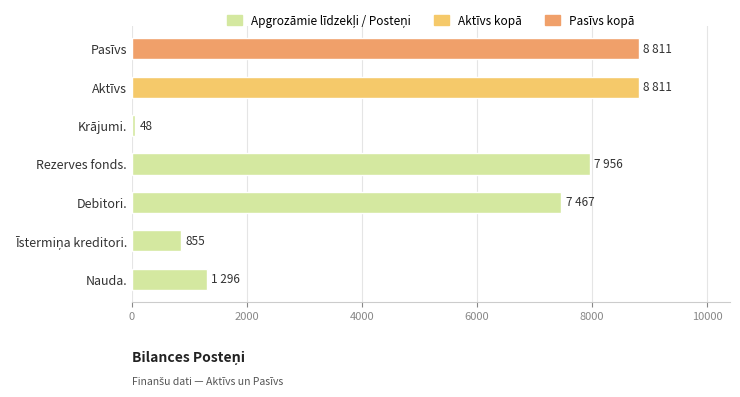

What is the greatest value displayed?

8811